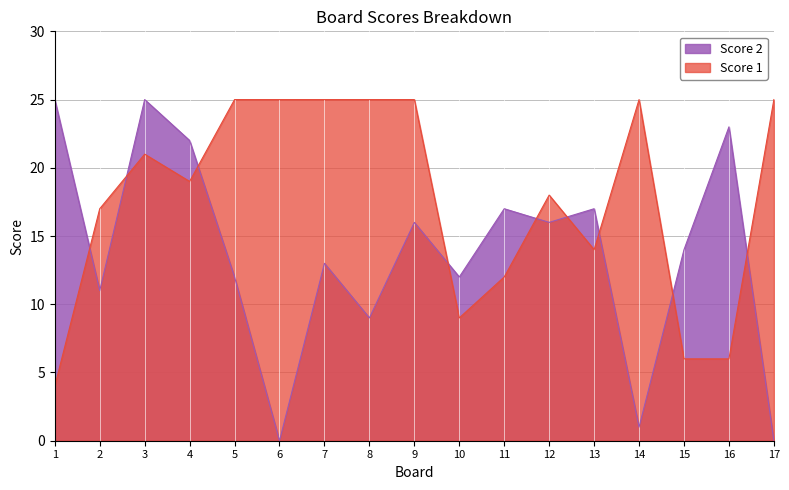

What is the greatest value displayed?

25